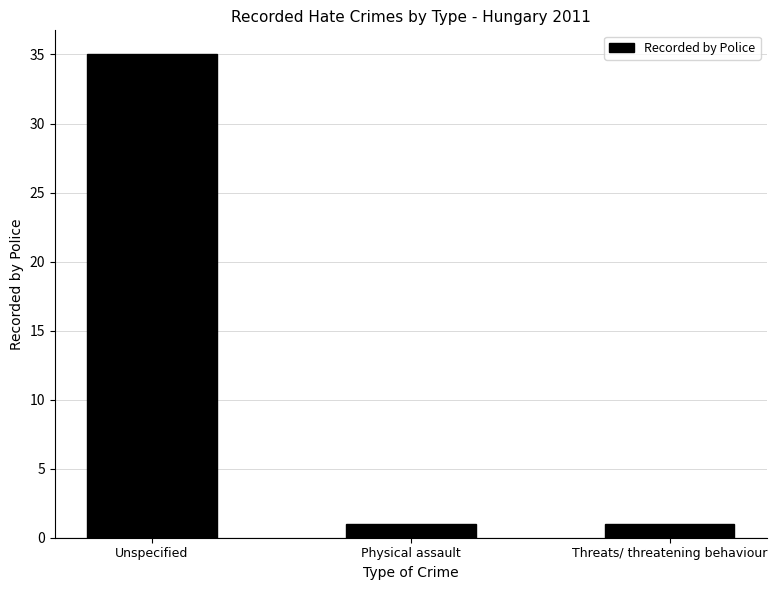

Count the number of data series in this chart.

1